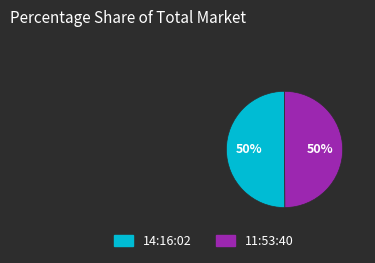

Approximately how many times larger is the value at 11:53:40 compared to 14:16:02?

1.0